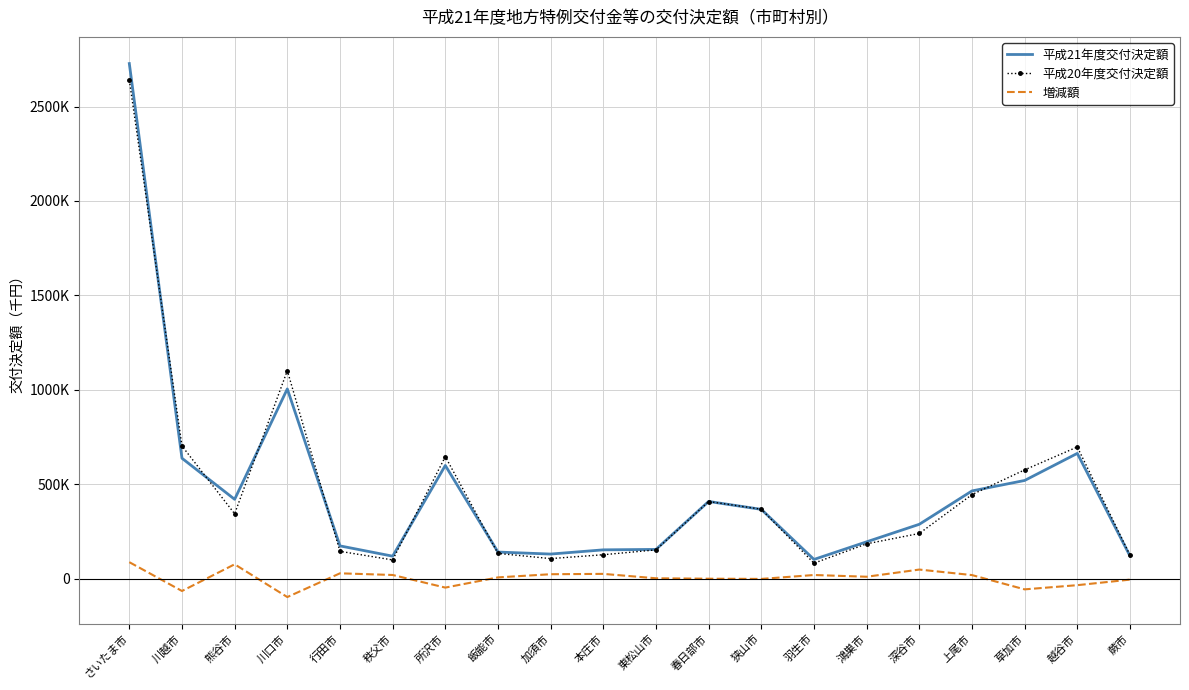

Does the chart have visible grid lines?

Yes